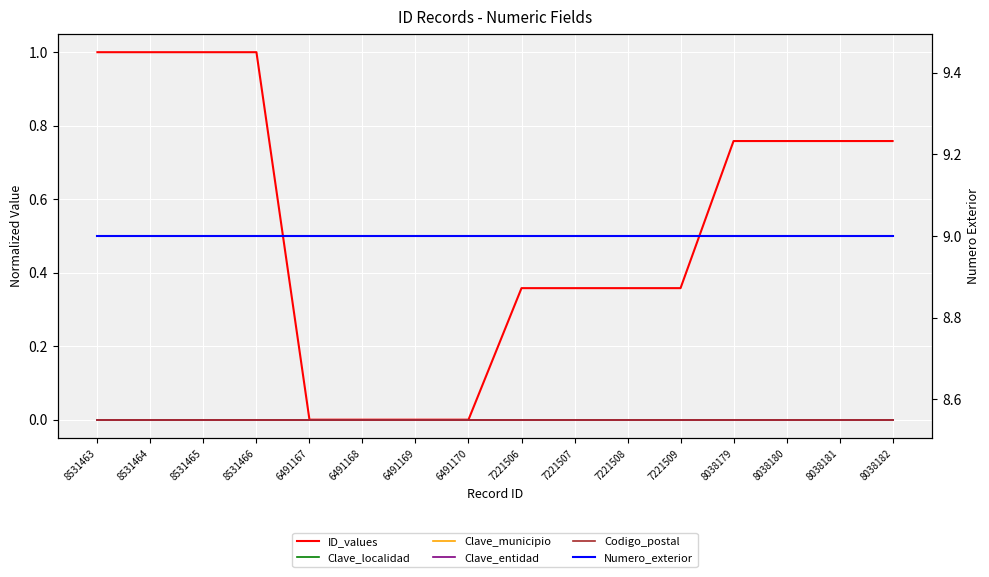

Which series changed the most between 8038179 and 8038182?

ID_values